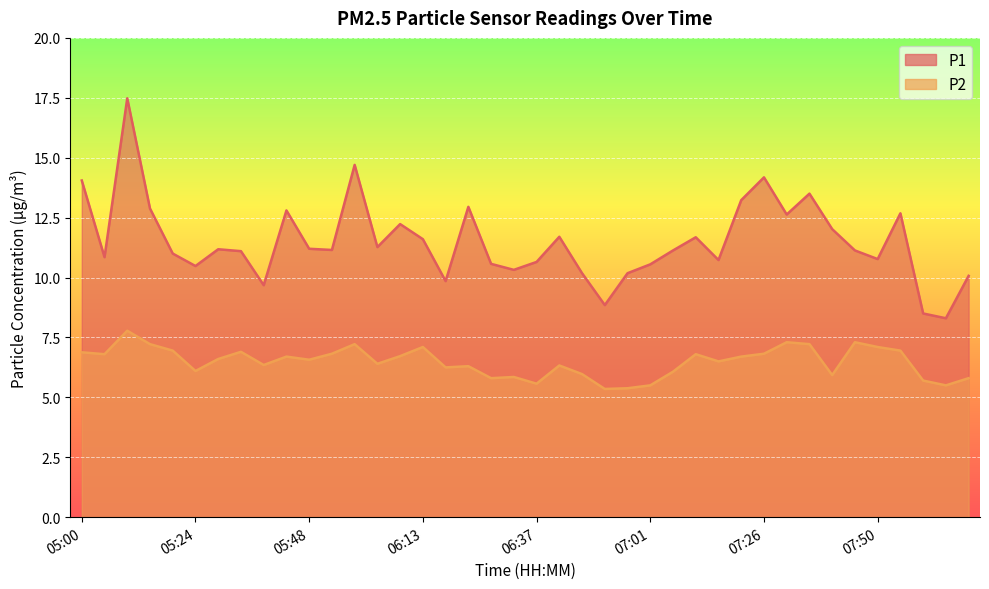

True or false: P2 has a value of 6.3 at 05:39.

True